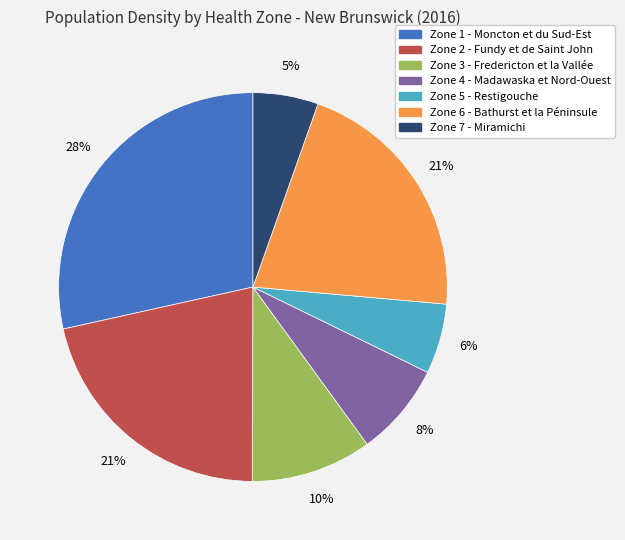

Is there a majority slice in this chart?

No